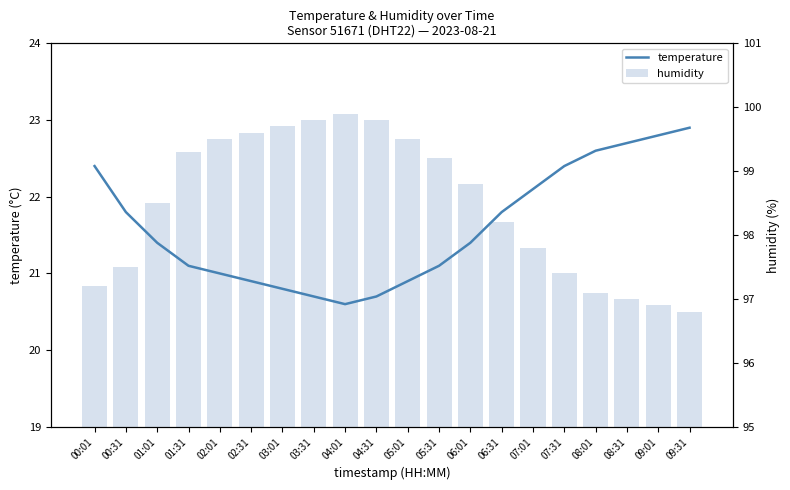

What is the difference between the highest and lowest values at 09:31?

73.9